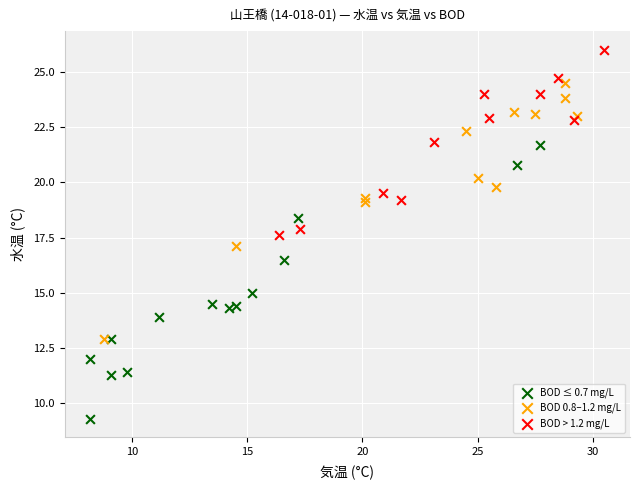

Which series reaches the minimum Y coordinate?

BOD ≤ 0.7 mg/L